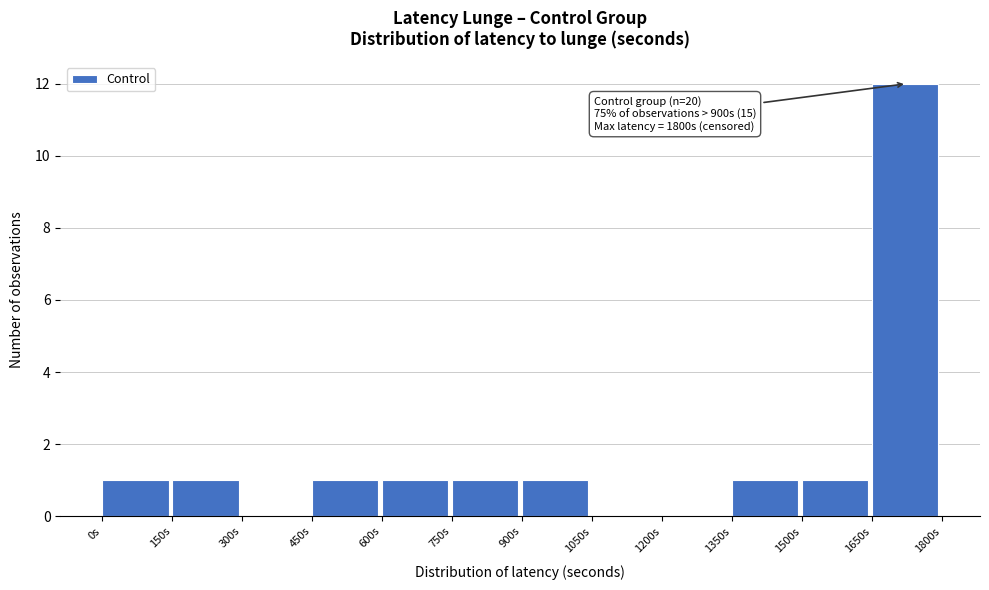

Over which range of the x-axis is the bar tallest?

1650 to 1800